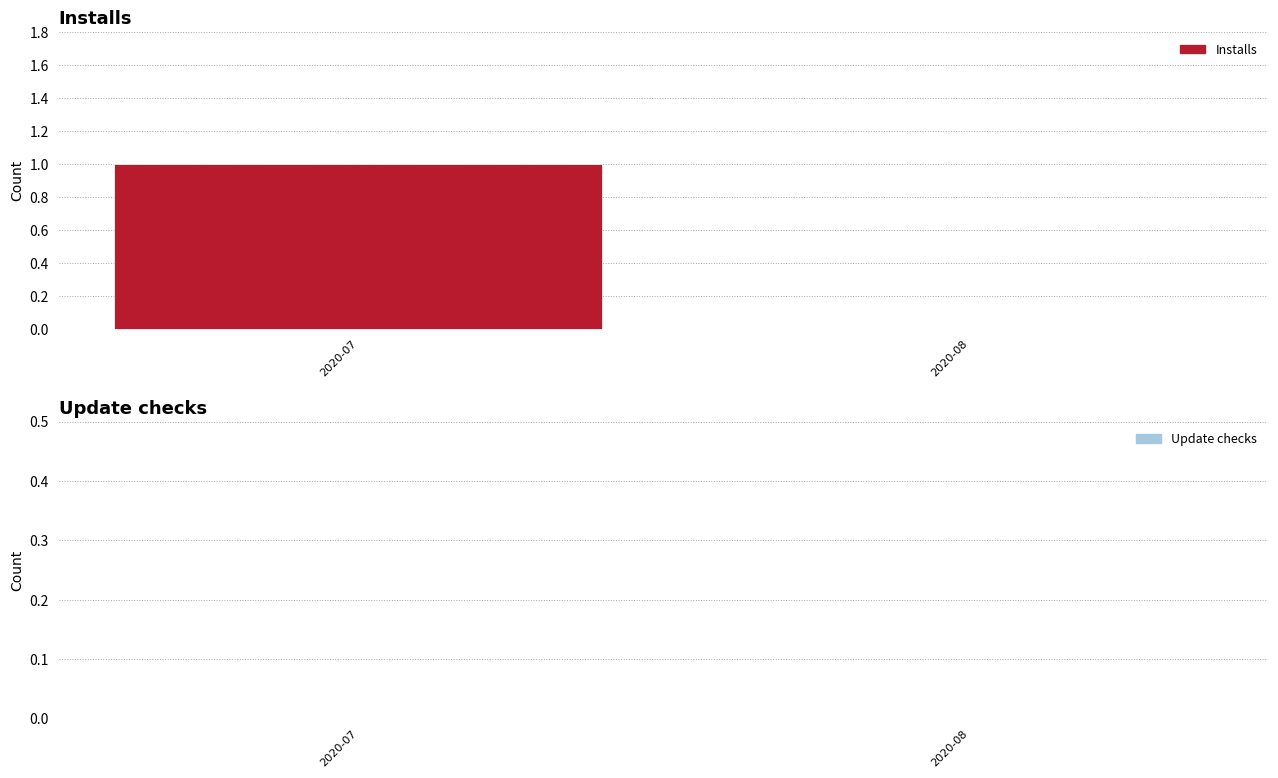

True or false: the data shows 2 at 2020-07.

False